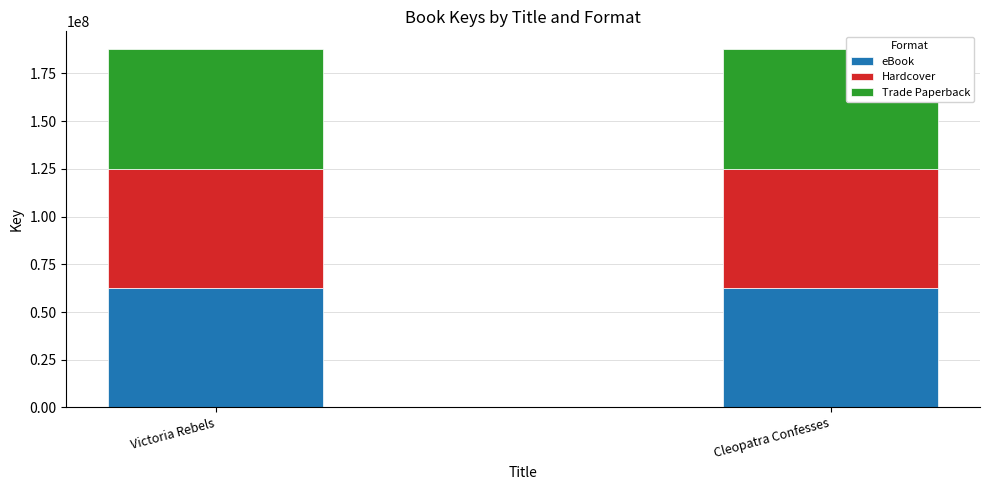

The eBook series shows 62547593 at Cleopatra Confesses. True or false?

True